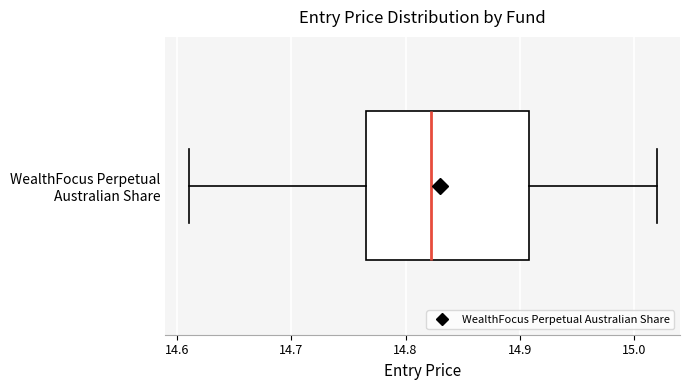

Transcribe this box plot: give where the median line is, the range the box spans, and where the two whiskers end, as read against the x-axis. The values are not printed on the chart, so give them approximately, as read against the axis.

median 14.82, box 14.77 to 14.91, whiskers 14.61 to 15.02